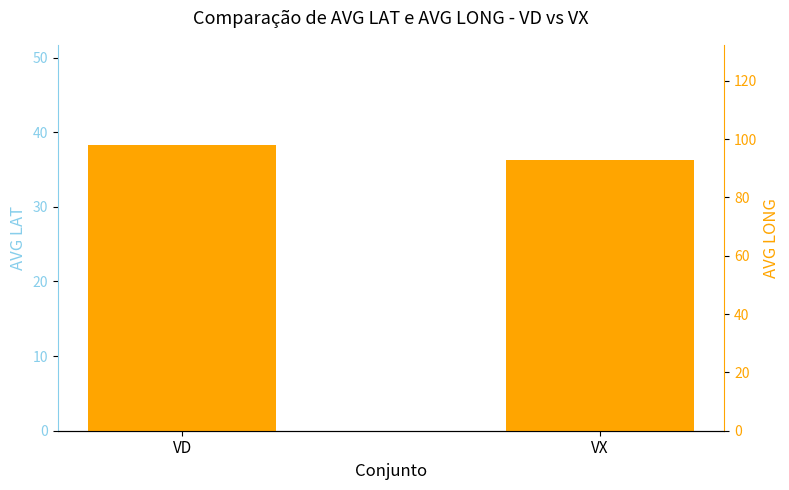

List the series in order of their peak value, highest first.

AVG LONG, AVG LAT